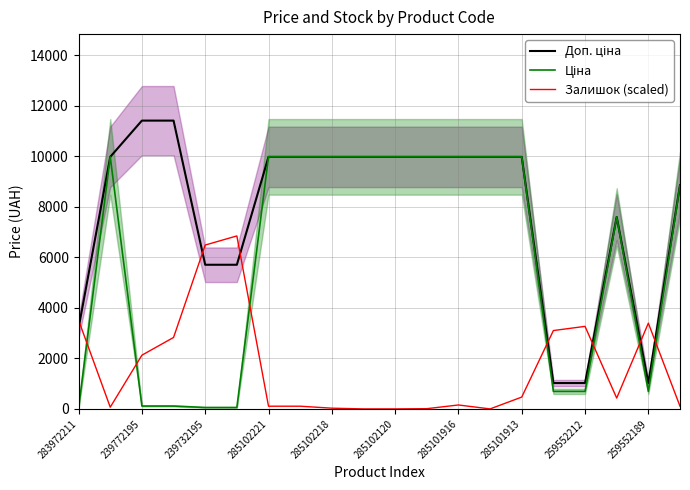

Is it true that Залишок (scaled) equals 978.6 at 239772195?

False